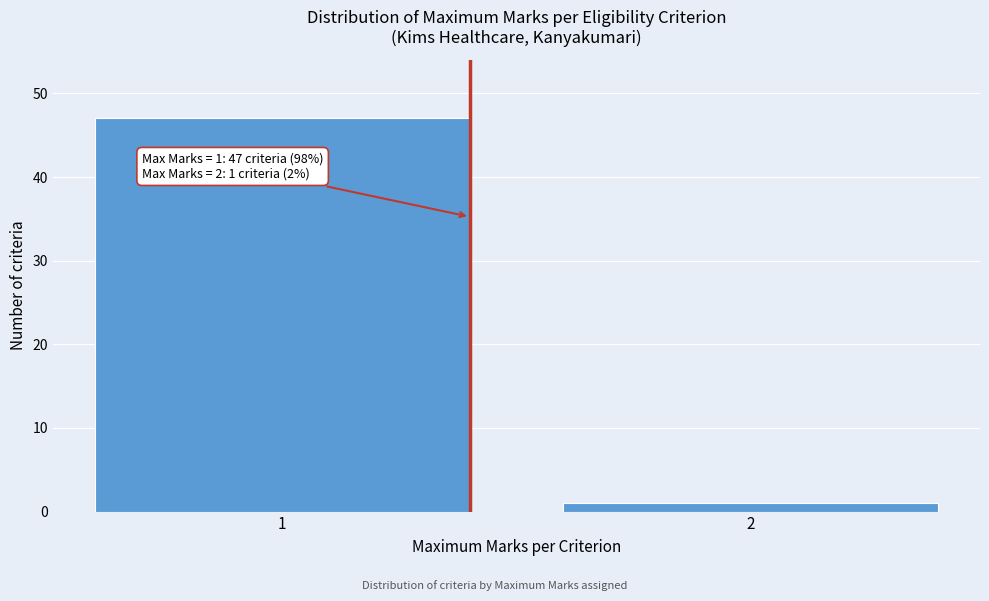

Reading left to right, extract all data points from this chart.

1=47	2=1